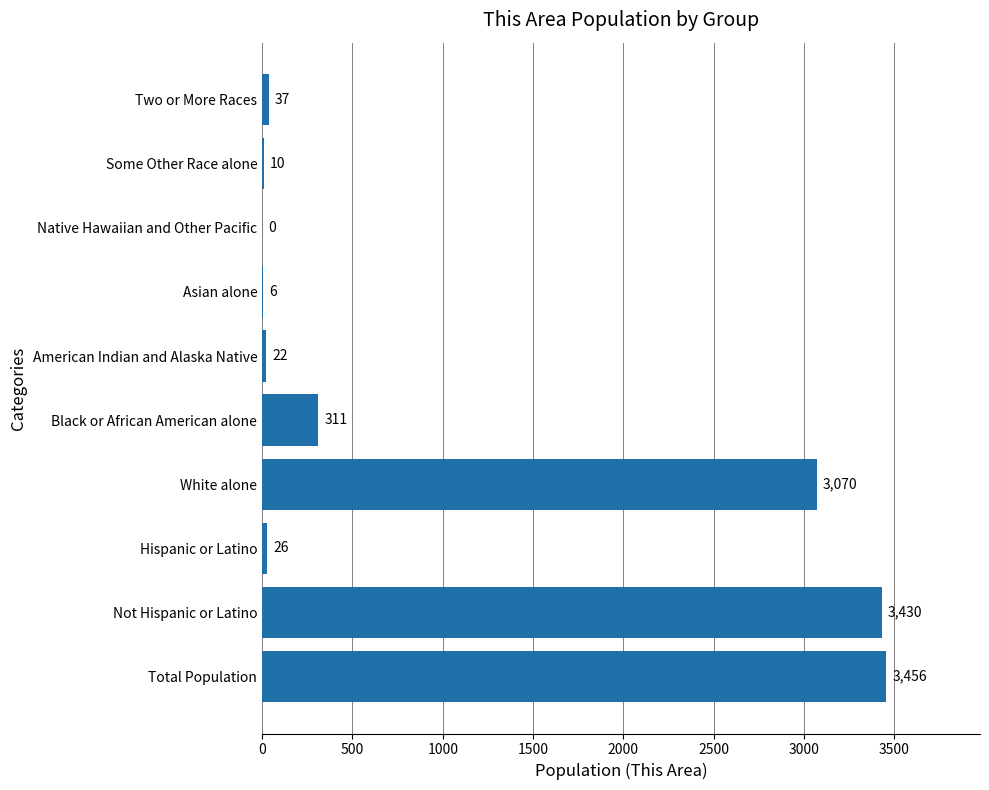

Read the value at Not Hispanic or Latino, to the nearest 100.

3400